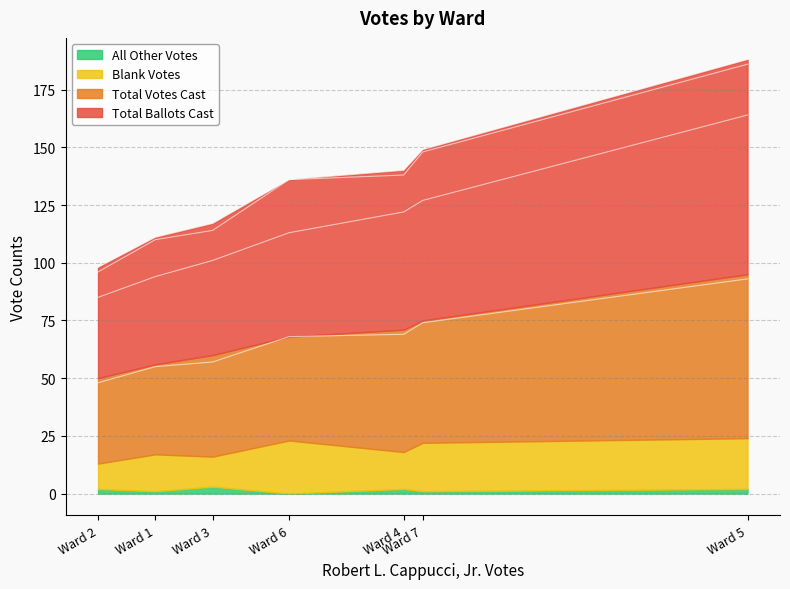

At which category does Total Votes Cast reach its first local peak?

Ward 5